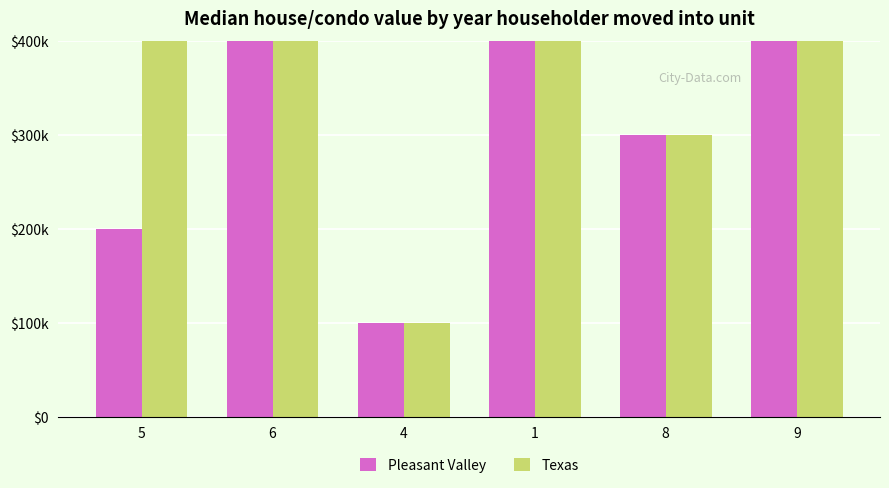

Which series has the widest spread of values?

Pleasant Valley